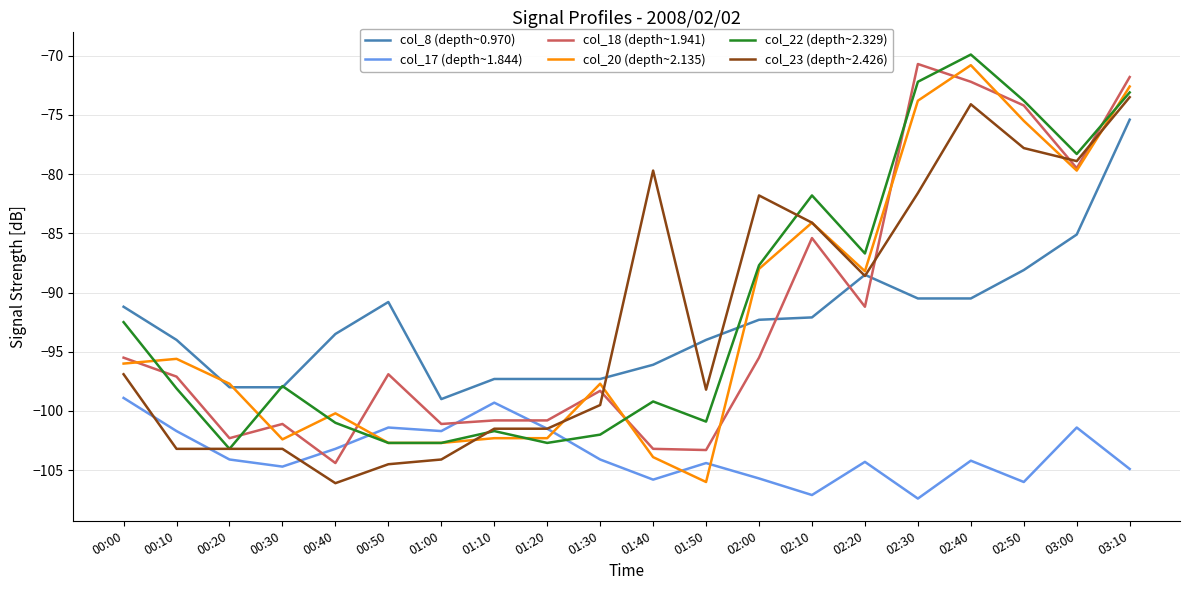

At which label is col_23 (depth~2.426) closest to -89?

02:20